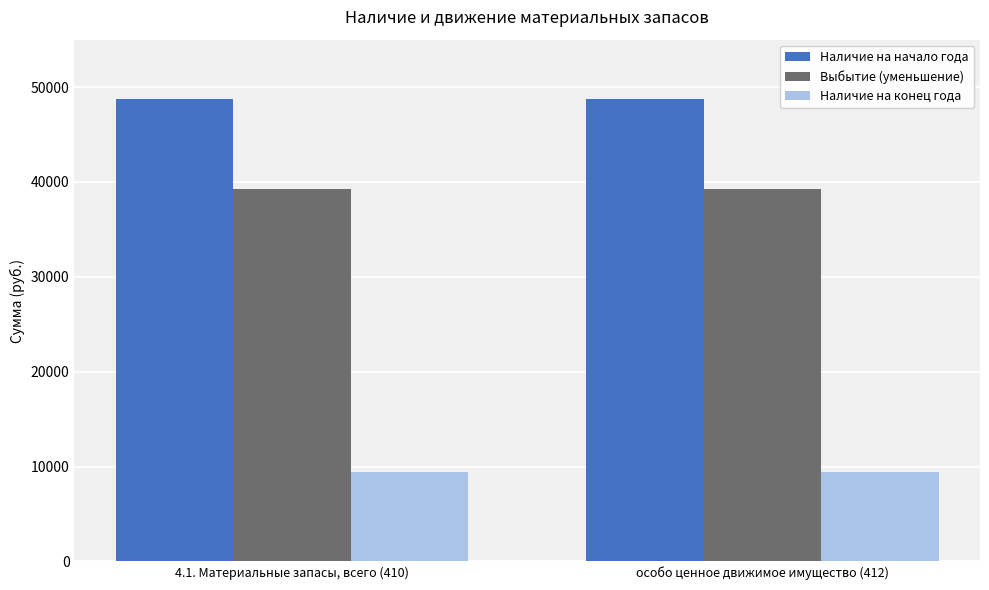

Is the value of Наличие на конец года at особо ценное движимое имущество (412) greater than the value of Наличие на начало года at 4.1. Материальные запасы, всего (410)?

No